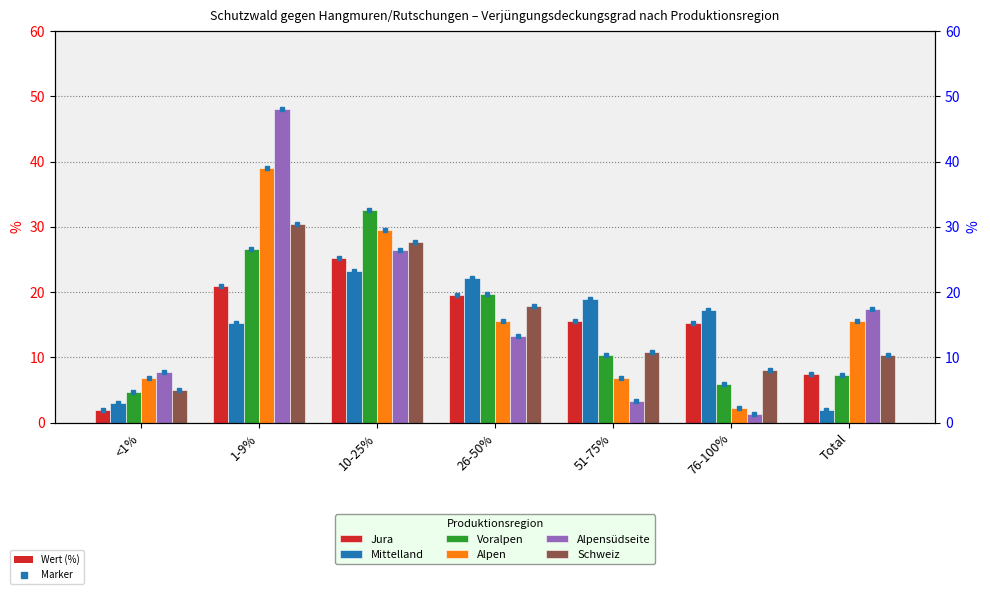

Which series changed the most between <1% and 10-25%?

Voralpen